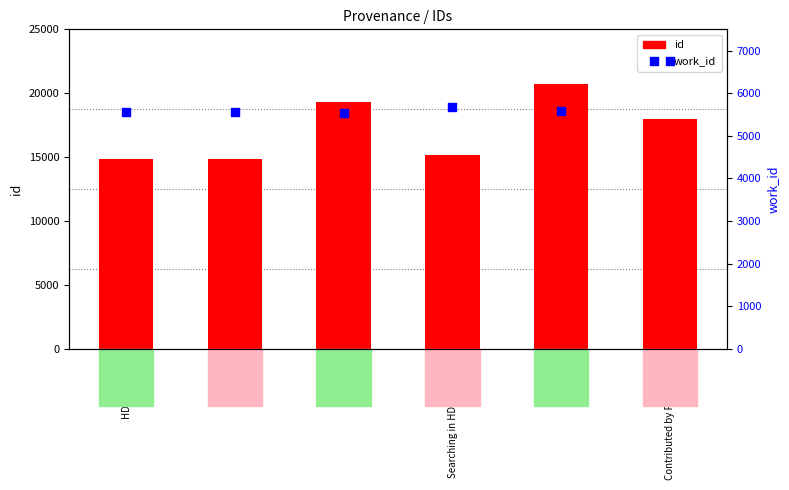

What are all the series names shown in the legend?

id, work_id